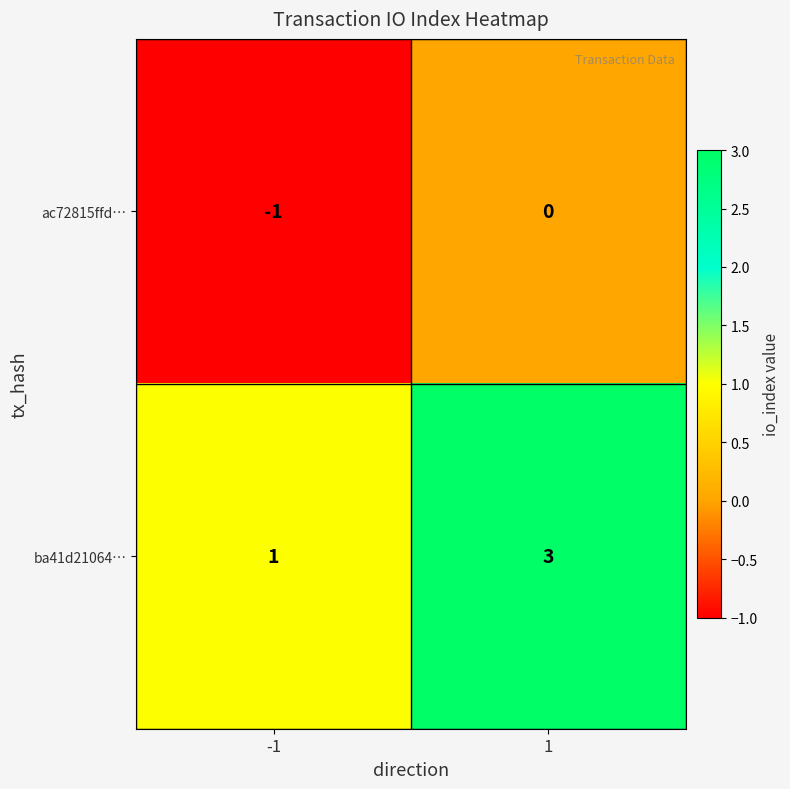

True or false: ac72815ffd… has a value of -1 at -1.

True